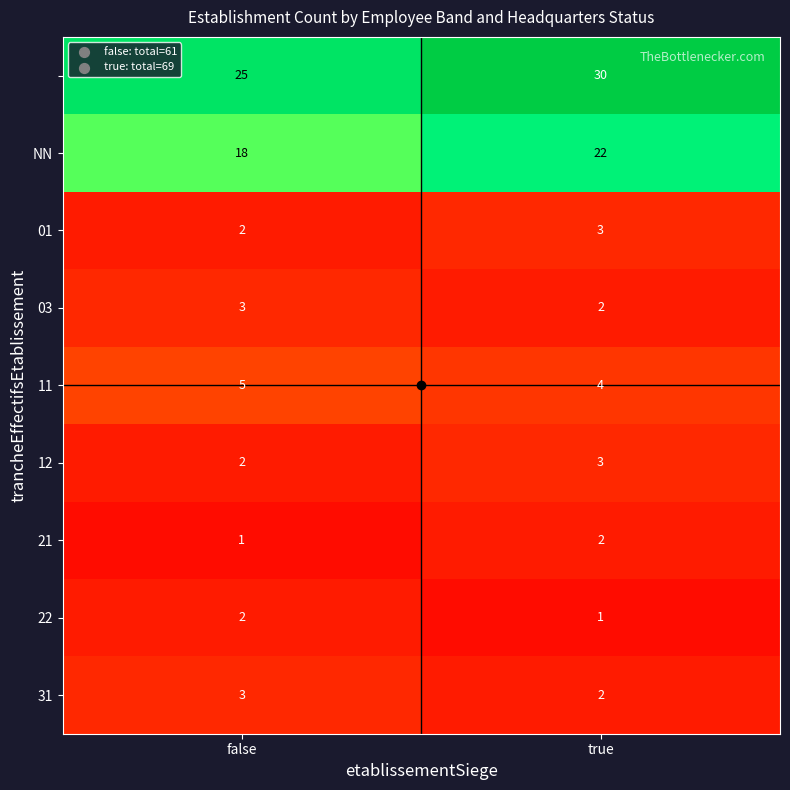

At which category is the sum across all series the highest?

true